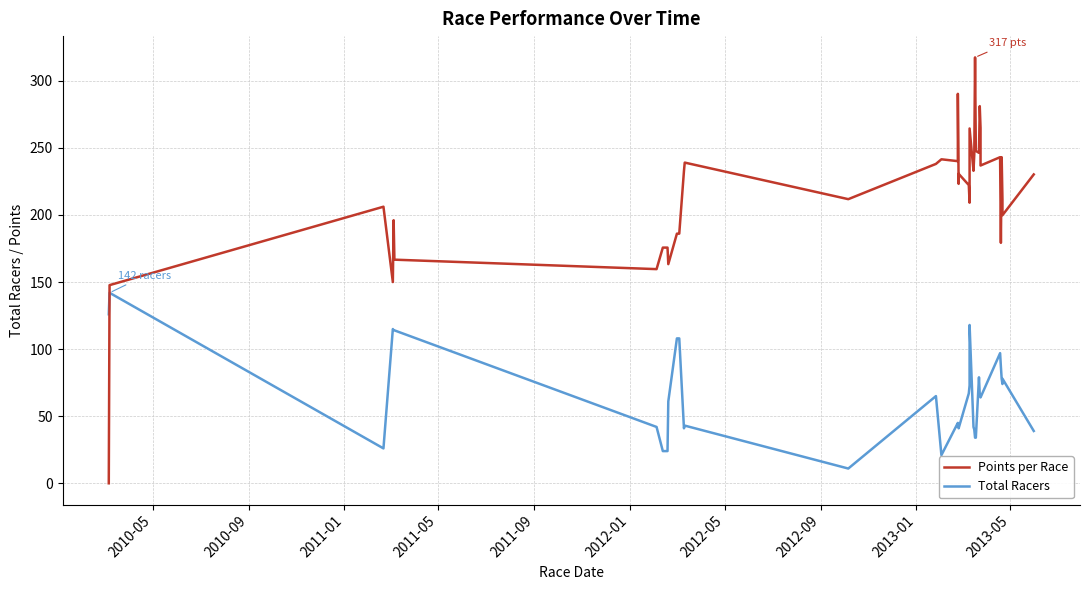

Which series has the largest total across all categories?

Points per Race